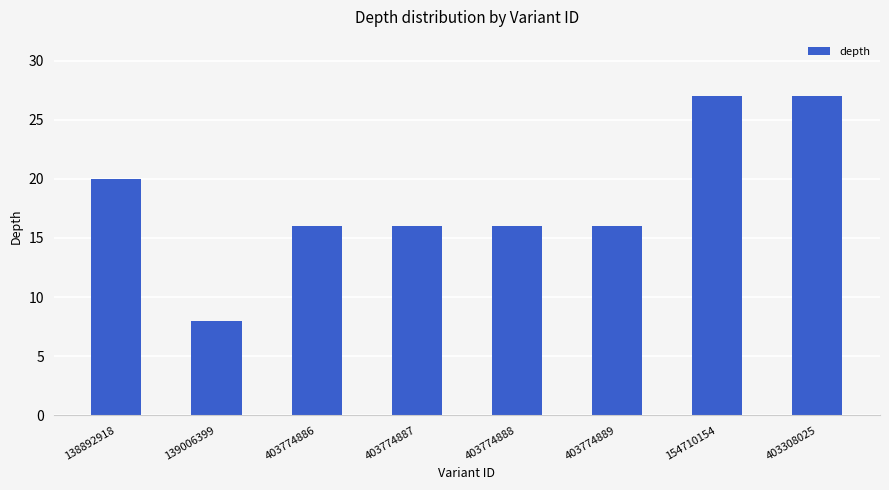

Where does the data first go above 16?

138892918